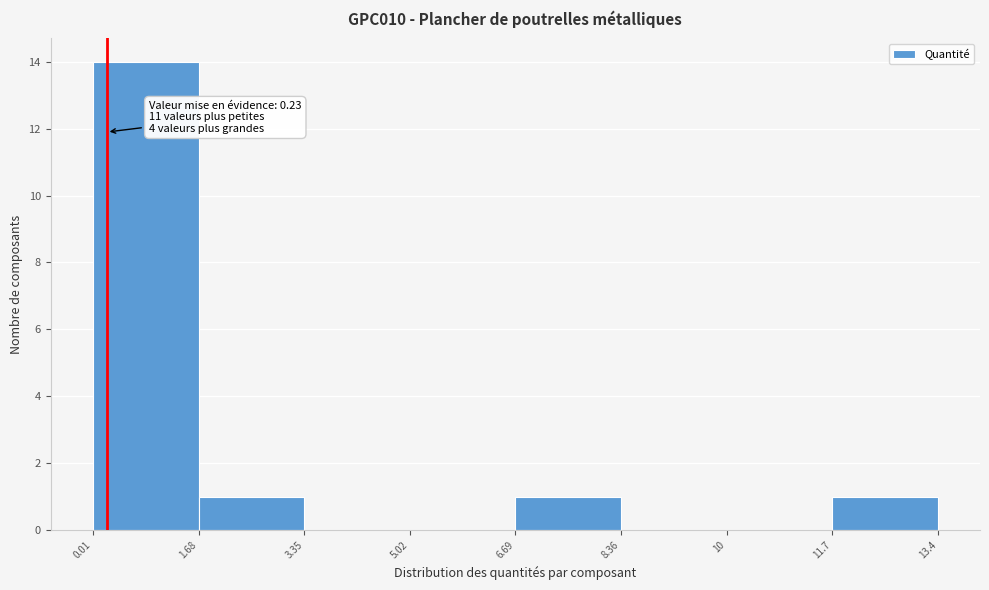

Over which range of the x-axis is the bar tallest?

0.01 to 1.68